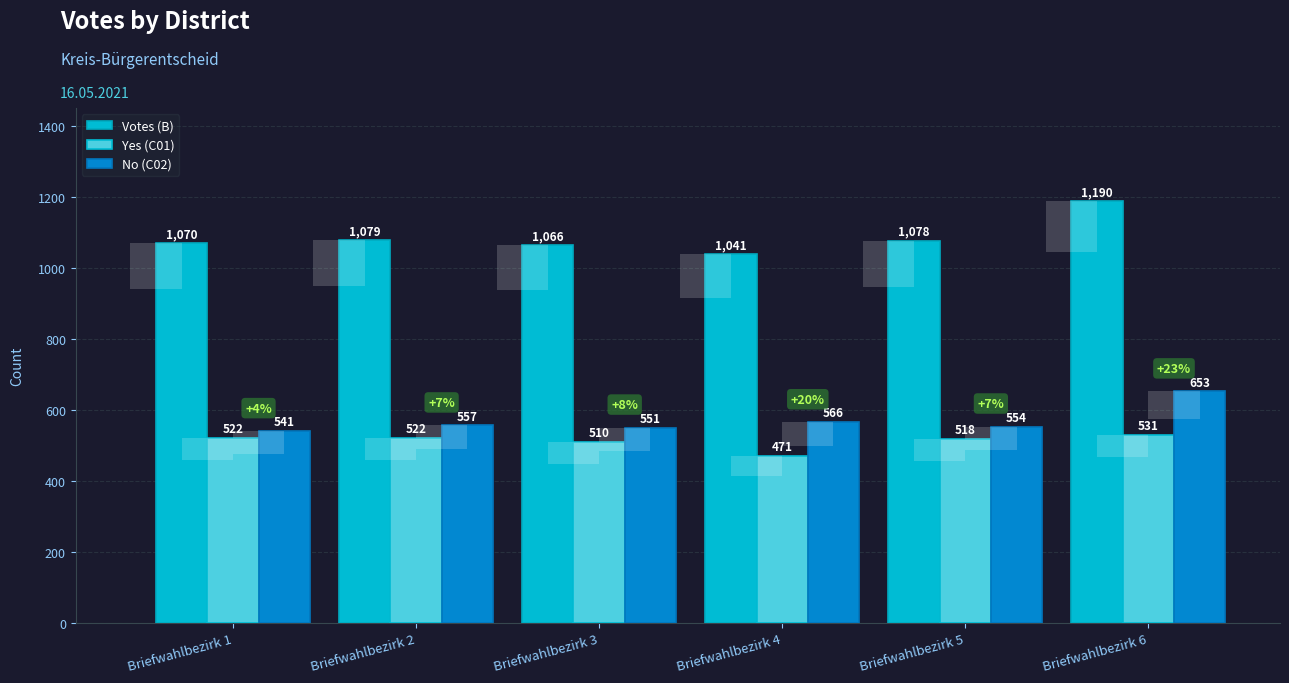

What is the difference between the second highest and minimum values in the No (C02) series?

25